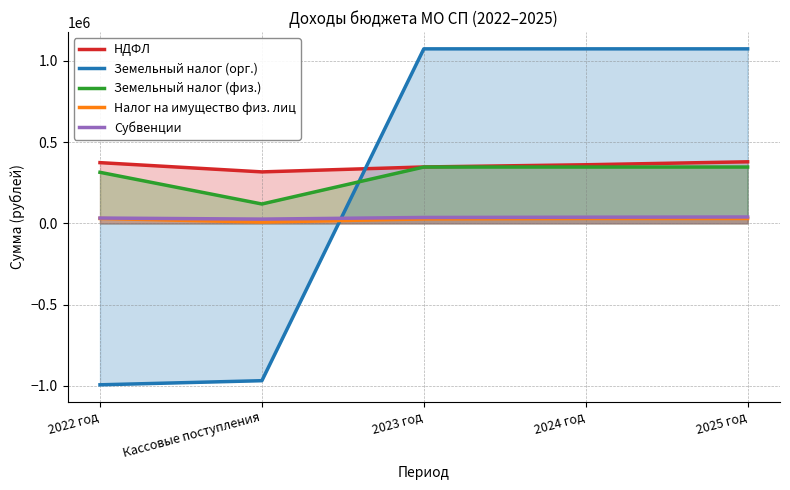

True or false: НДФЛ and Налог на имущество физ. лиц intersect in this chart.

False